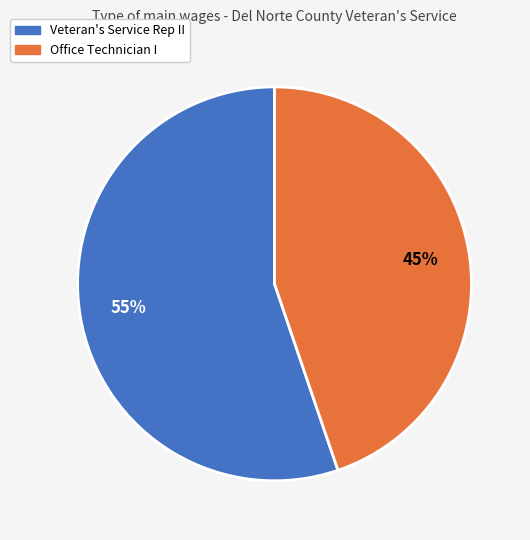

To the nearest percent, what portion does Veteran's Service Rep II represent?

55%